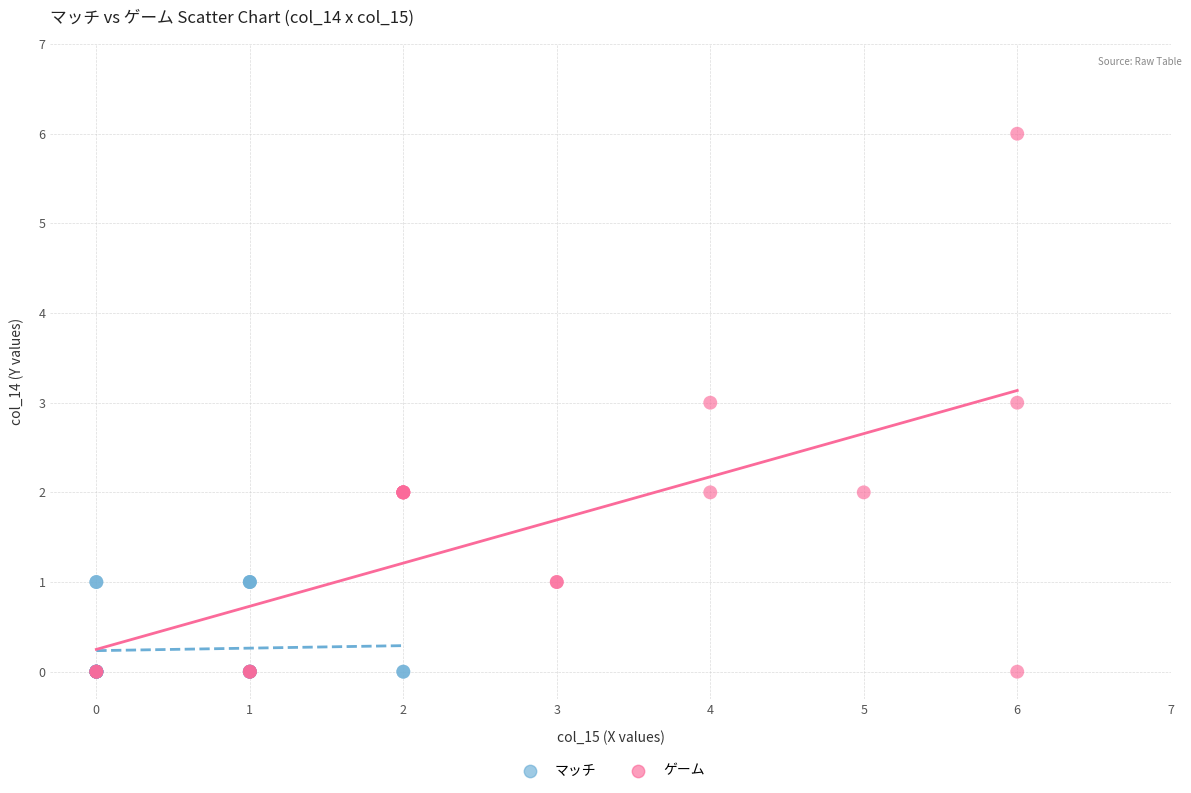

Which series reaches the maximum Y coordinate?

ゲーム